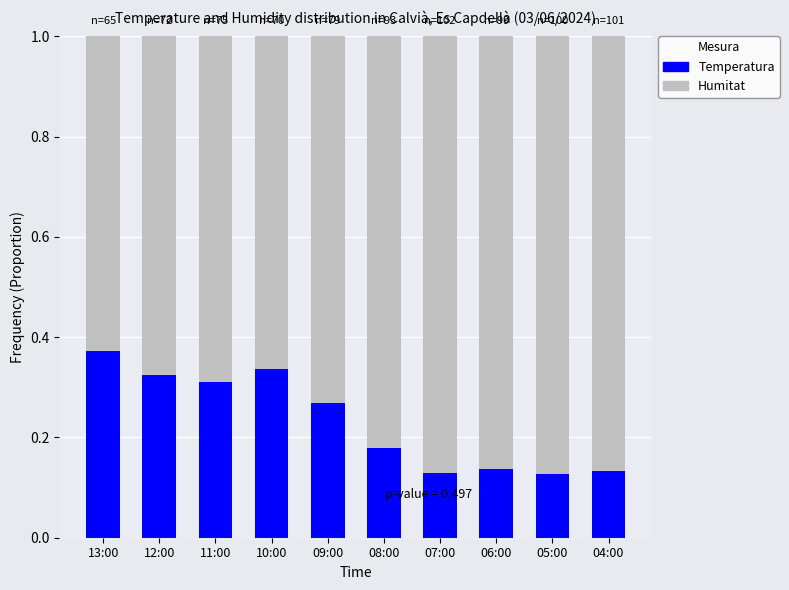

The value of Temperatura at 09:00 is 0.4. True or false?

False